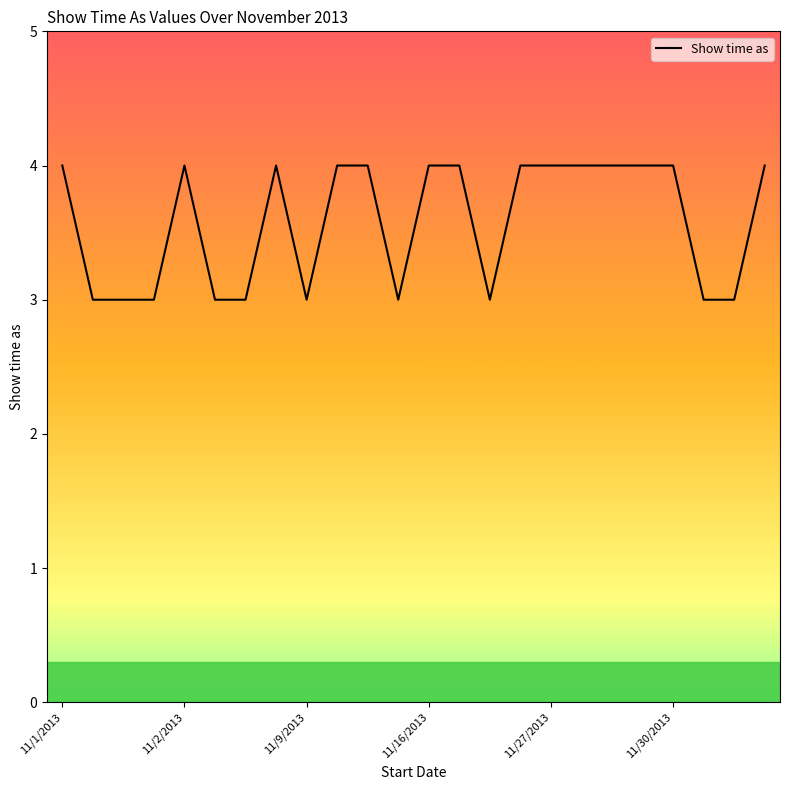

How many series are shown in this chart?

1